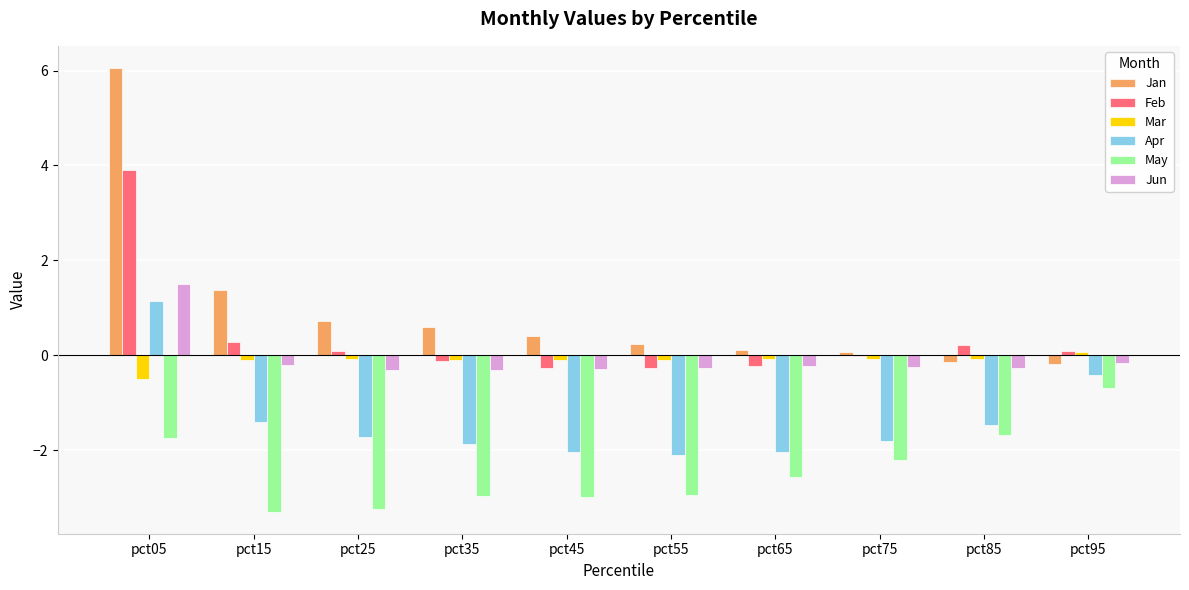

What is the total value across all series at pct25?

-4.6